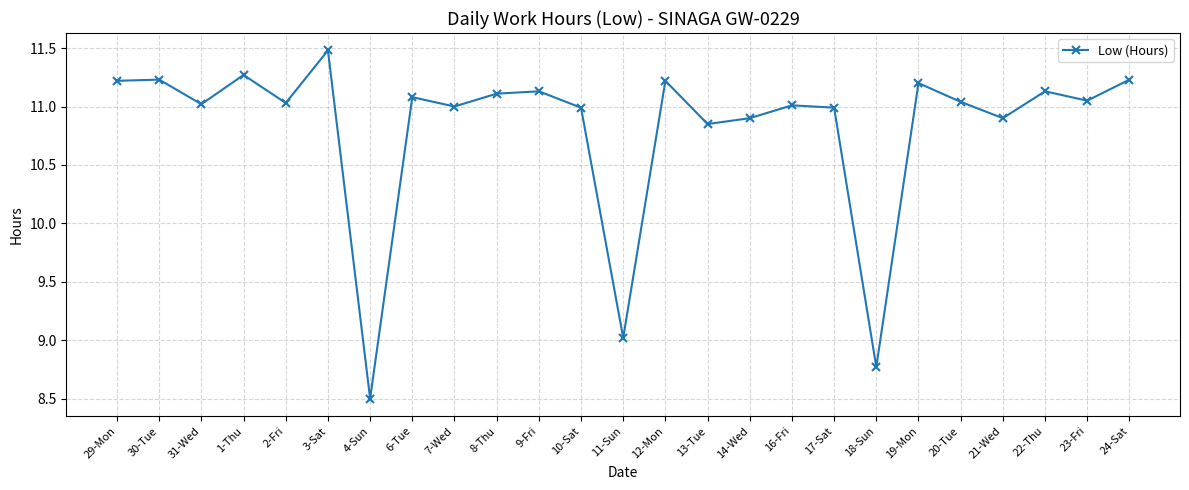

What is the label of the 8th point from the left?

6-Tue